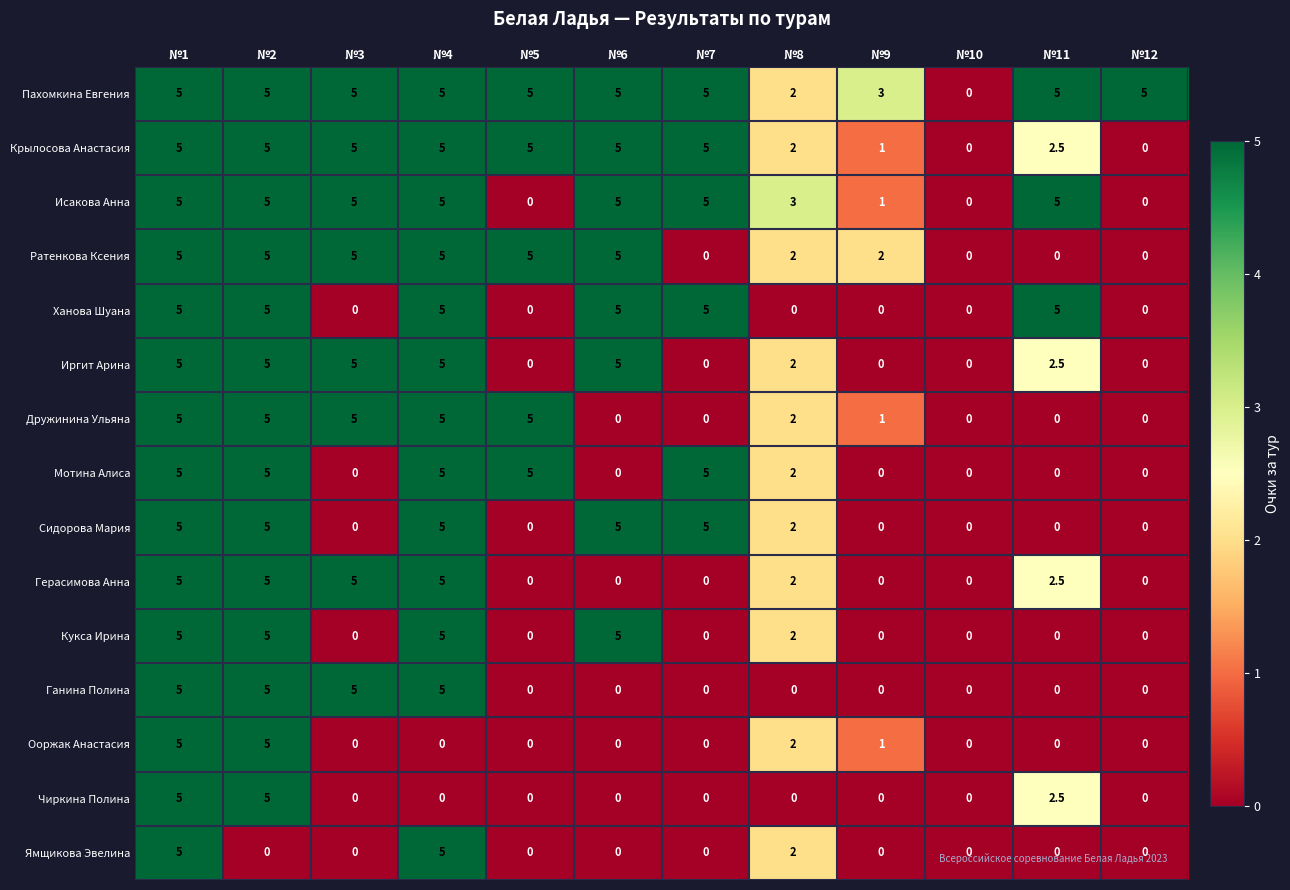

Which series has the largest total across all categories?

Пахомкина Евгения